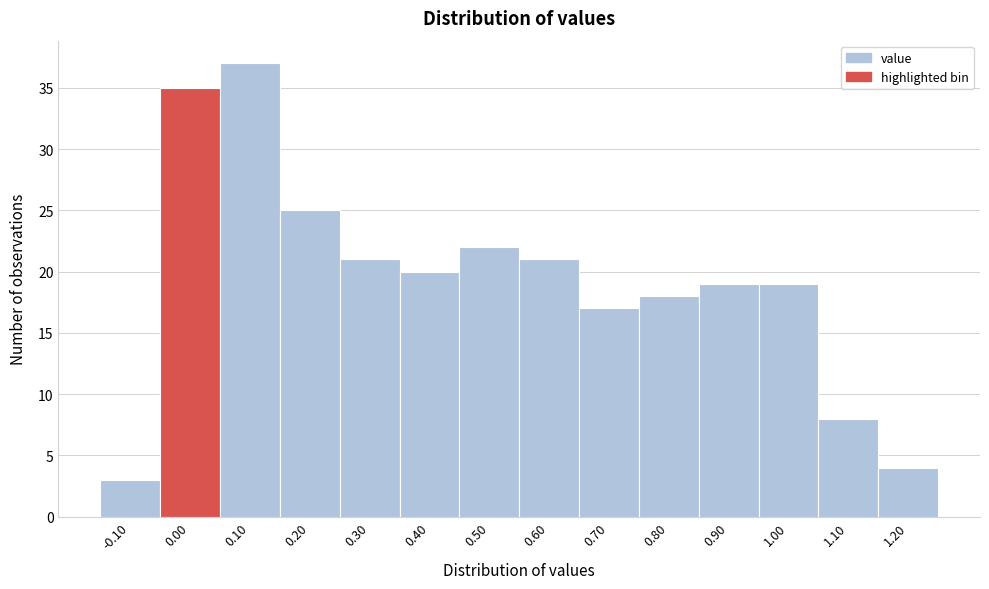

What is the height of the bar covering 1.05 to 1.15 on the x-axis? The values are not printed on the chart, so give them approximately, as read against the axis.

8